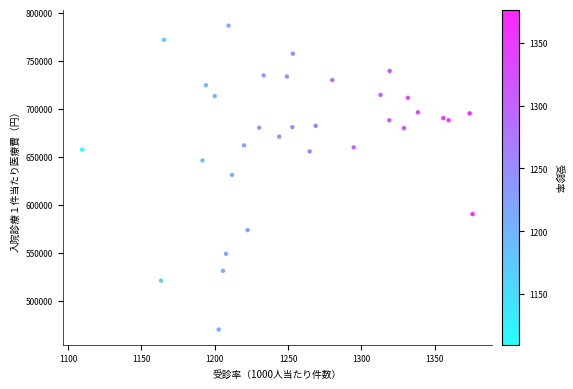

What is the range of X values (max minus min)?

266.1